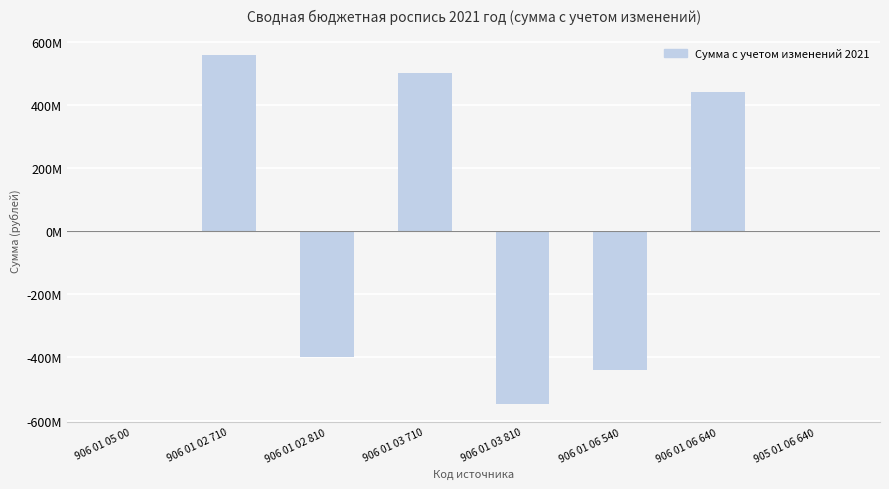

List the labels in order of value, smallest first.

906 01 03 810, 906 01 06 540, 906 01 02 810, 906 01 05 00, 905 01 06 640, 906 01 06 640, 906 01 03 710, 906 01 02 710